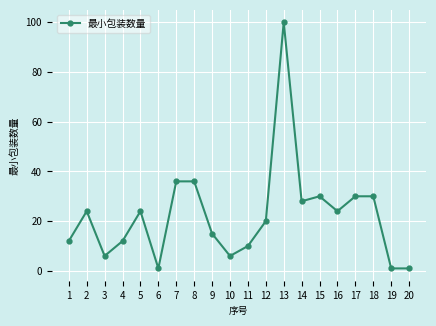

Where is the first local minimum?

3